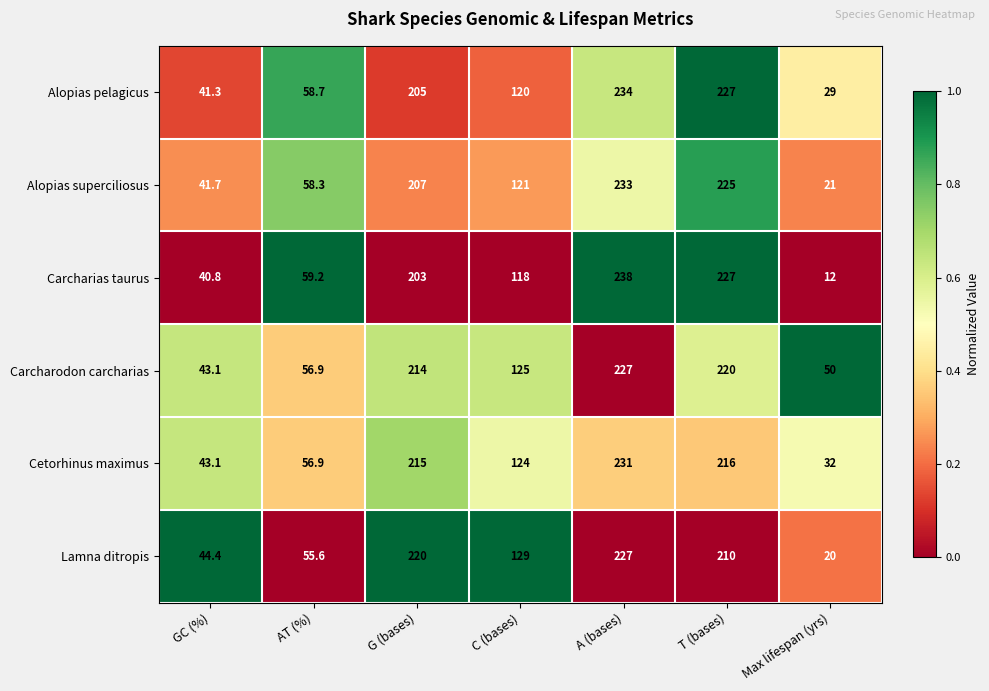

True or false: Cetorhinus maximus has a value of 22.3 at GC (%).

False